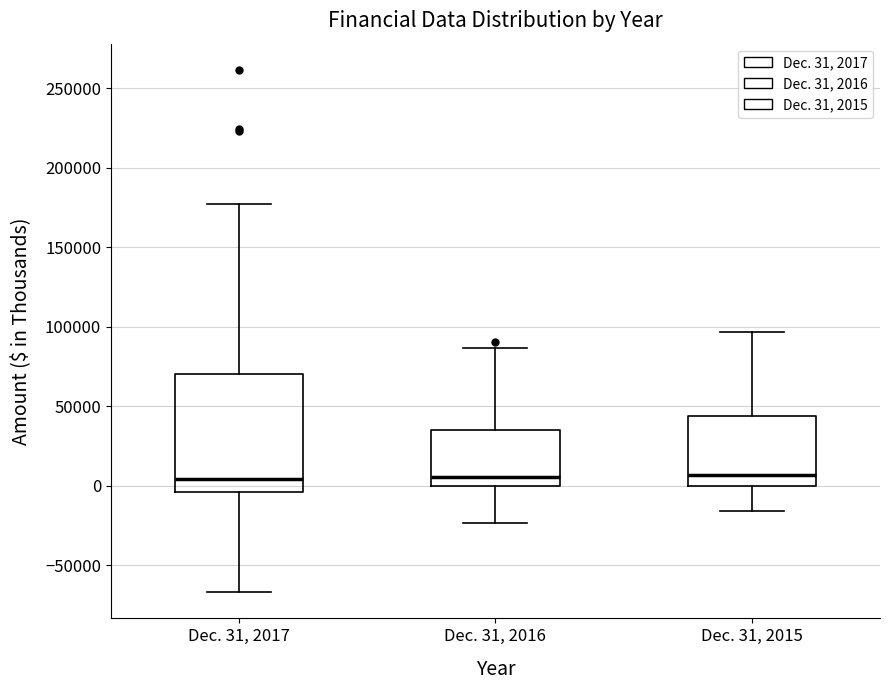

Reading left to right, transcribe this box plot: for each box, give where its median line is, the range the box spans, and where its two whiskers end, as read against the y-axis. The values are not printed on the chart, so give them approximately, as read against the axis.

Dec. 31, 2017: median 5000, box -5000 to 70000, whiskers -65000 to 175000
Dec. 31, 2016: median 5000, box 0 to 35000, whiskers -25000 to 85000
Dec. 31, 2015: median 5000, box 0 to 45000, whiskers -15000 to 95000